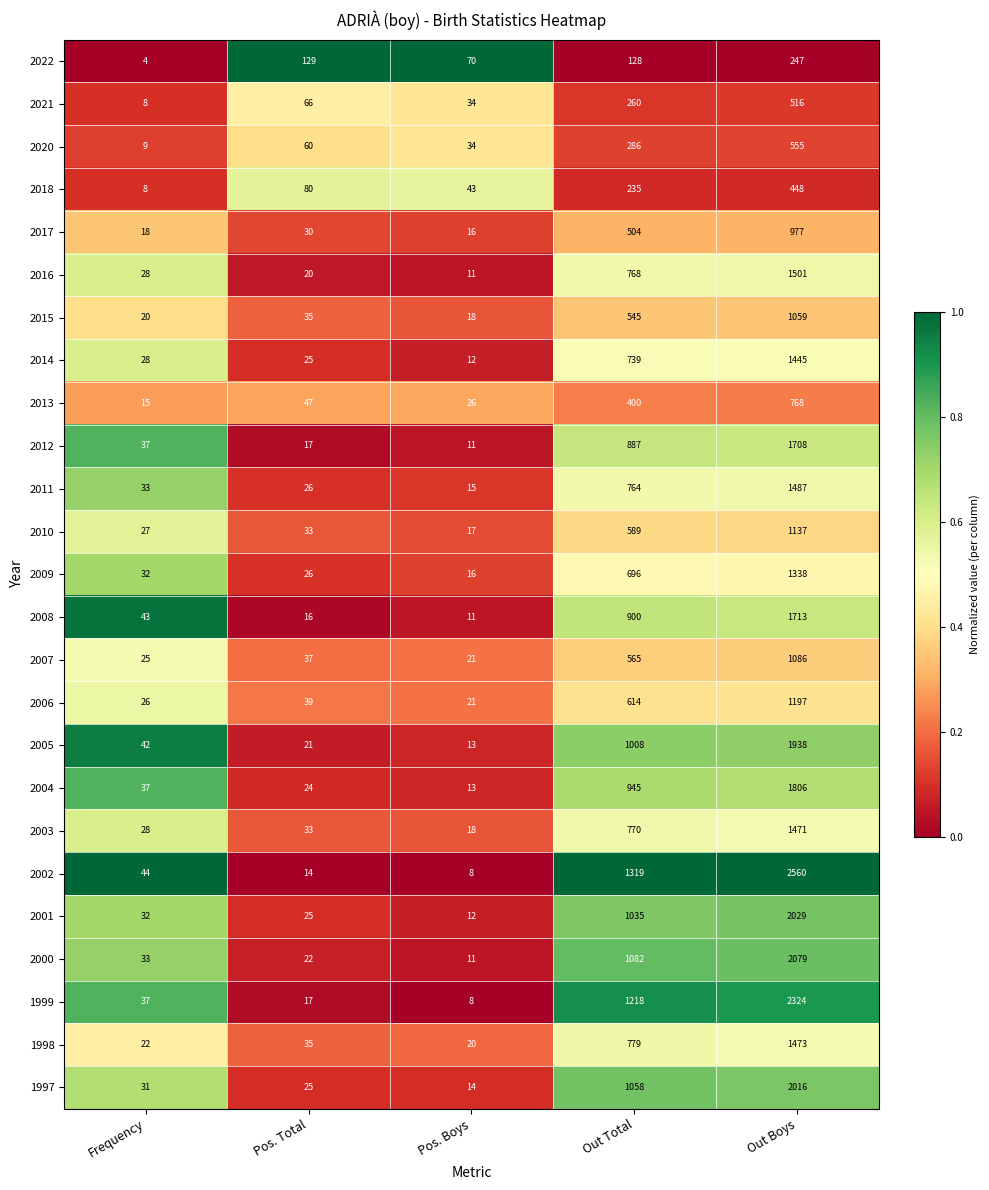

What is the highest value of the 2010 series?

1137